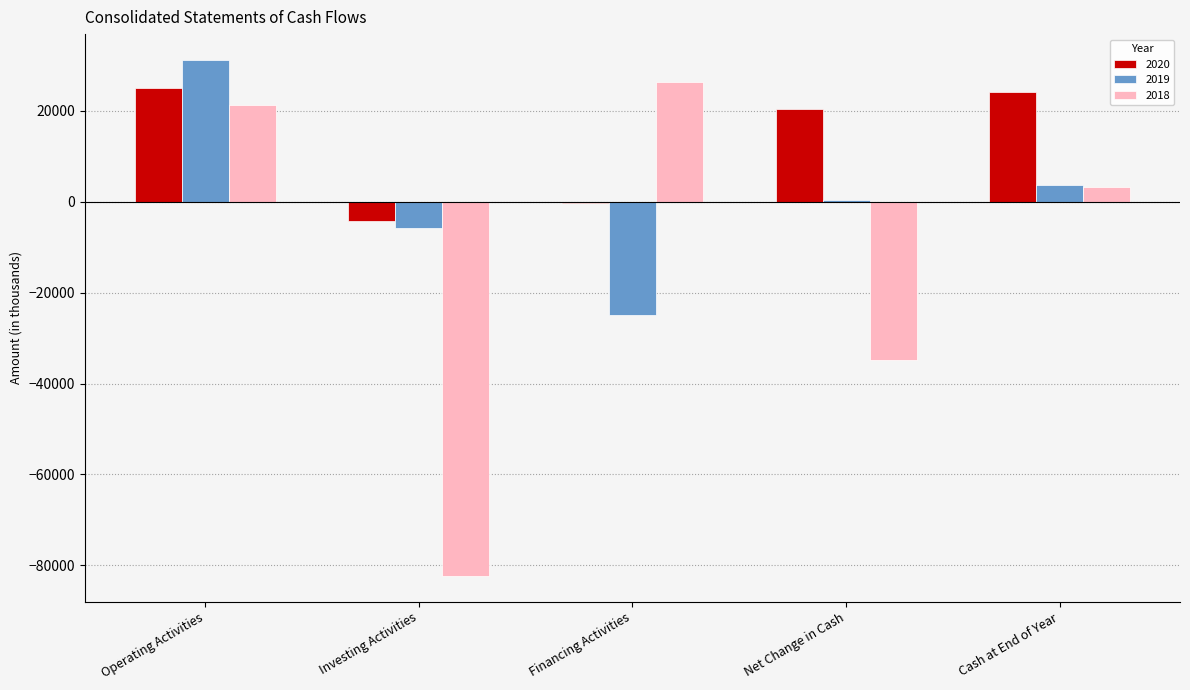

Does the chart contain stacked bars?

No